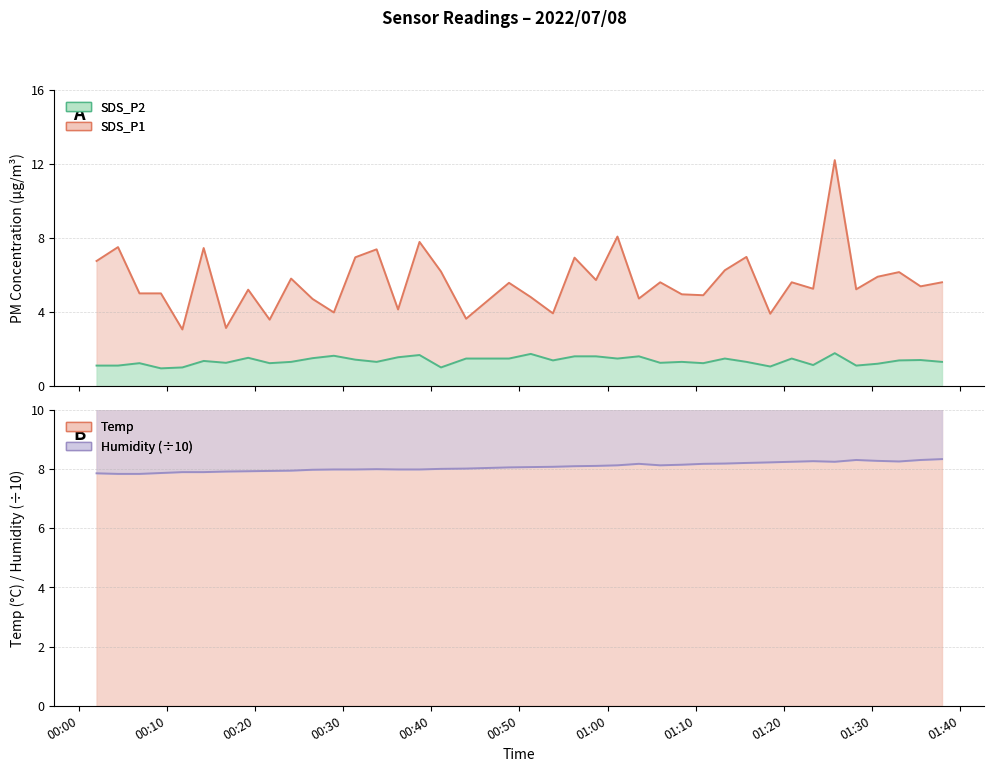

What are all the series names shown in the legend?

SDS_P1, SDS_P2, Temp, Humidity